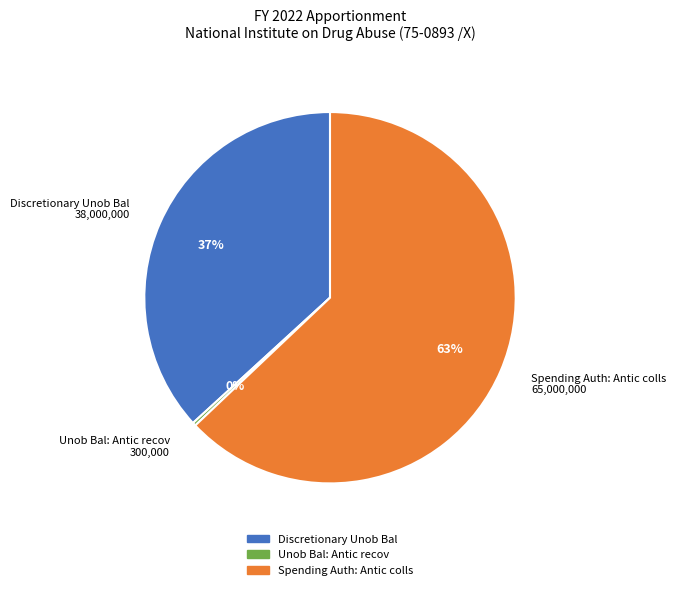

How many segments does this pie chart have?

3